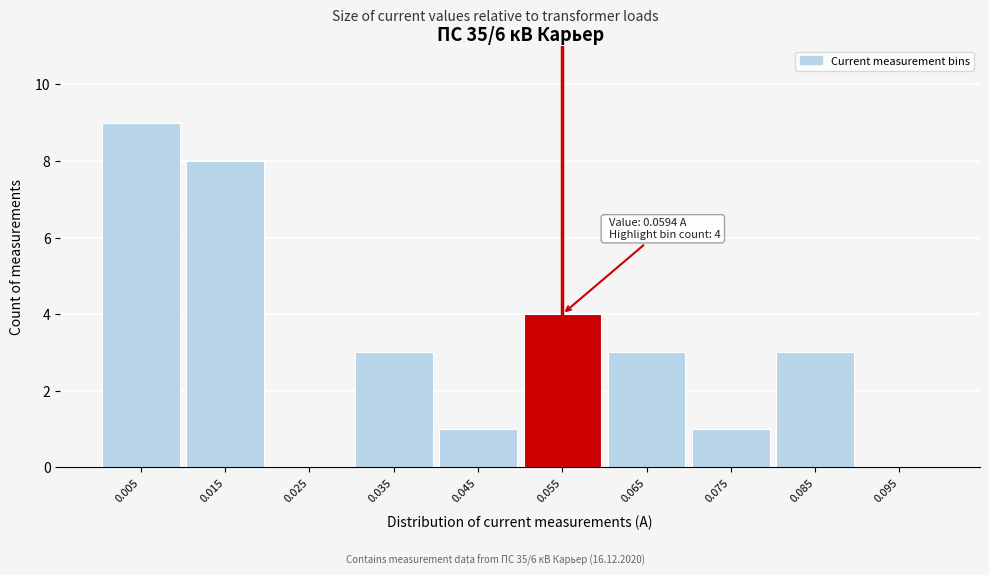

Reading left to right, extract all data points from this chart.

0.005=9	0.015=8	0.025=0	0.035=3	0.045=1	0.055=4	0.065=3	0.075=1	0.085=3	0.095=0